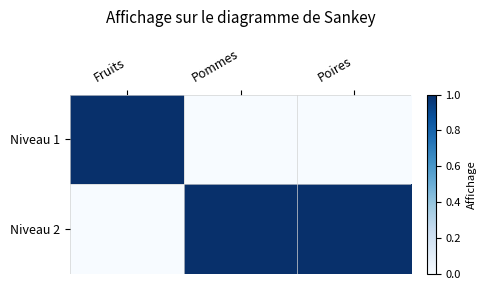

Which series has the largest total across all categories?

Niveau 2